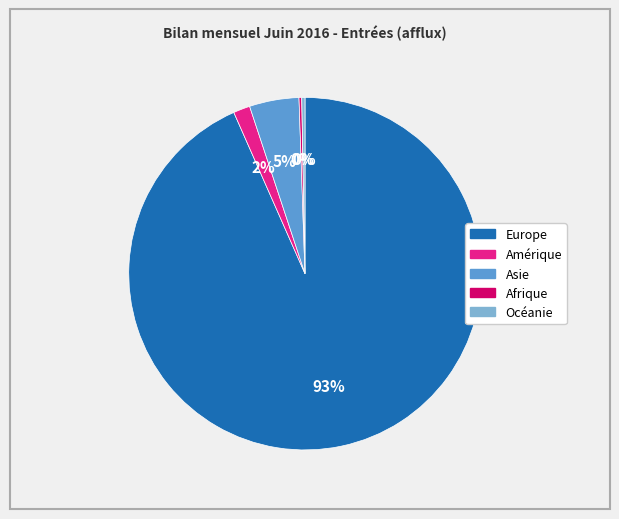

Is it true that Amérique is 2% of the pie?

True